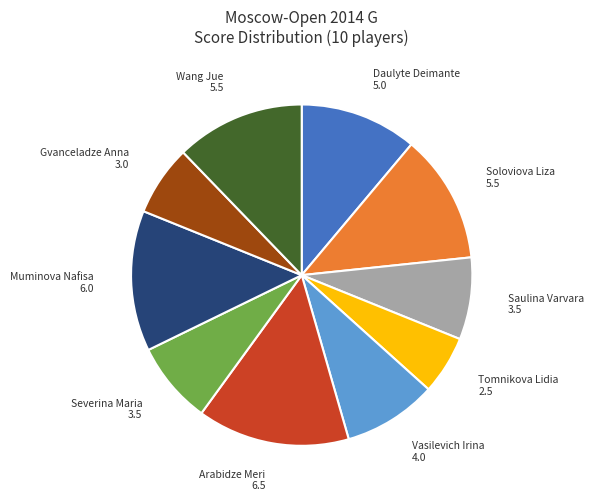

Is there a majority slice in this chart?

No